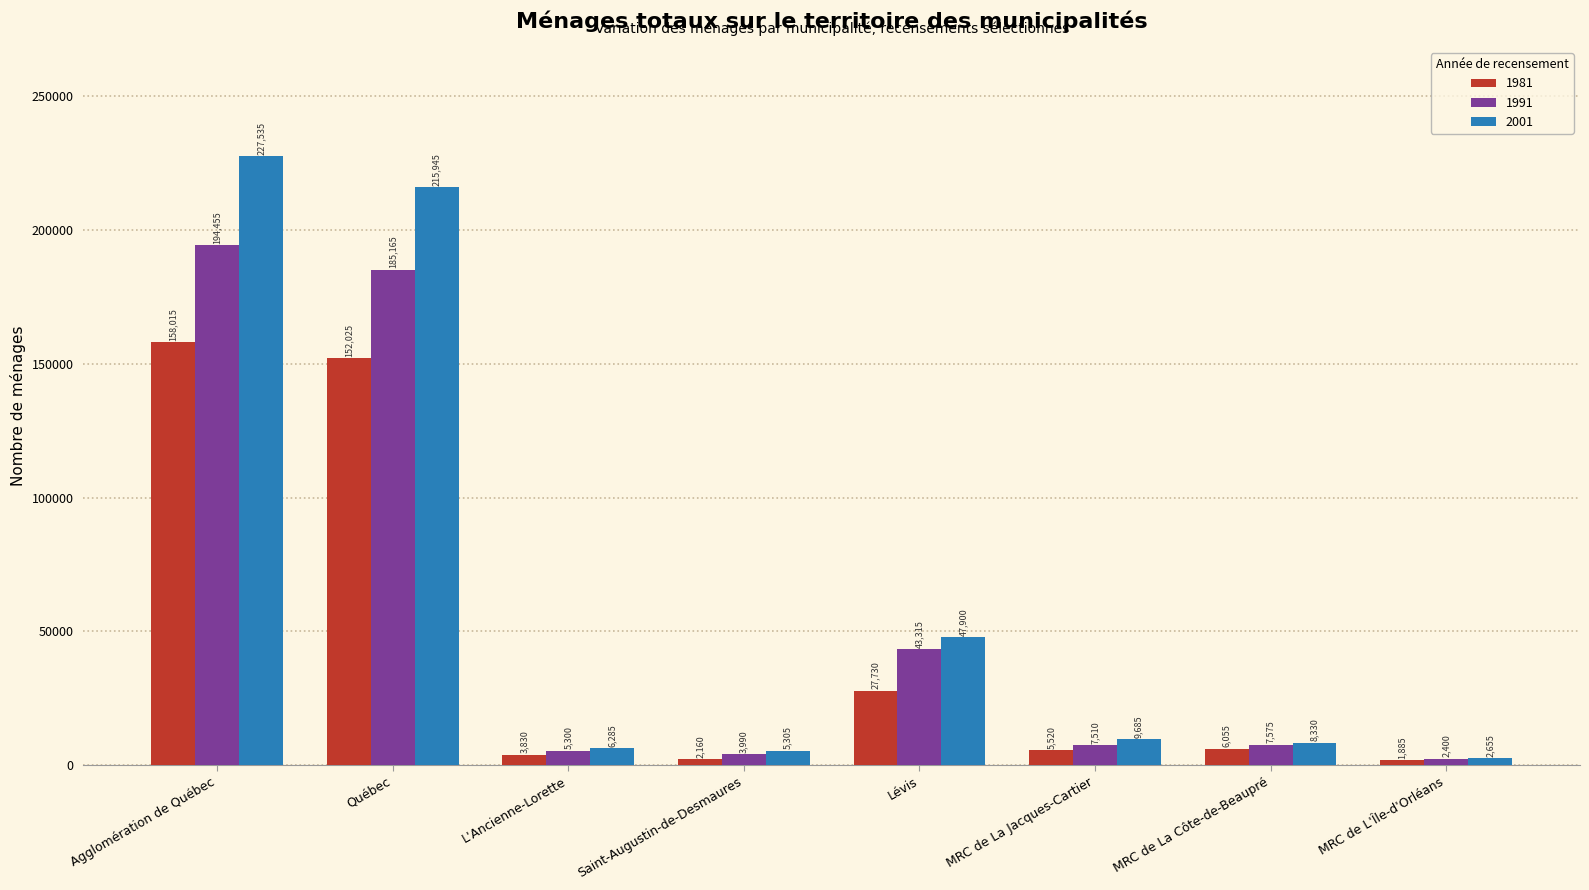

List the series in order of their peak value, highest first.

2001, 1991, 1981